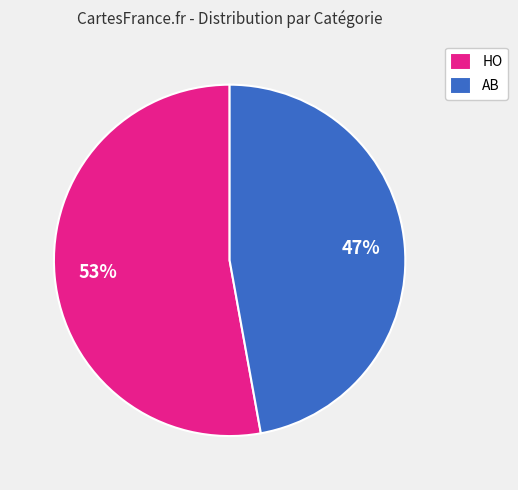

To the nearest percent, what is the average slice percentage?

50%